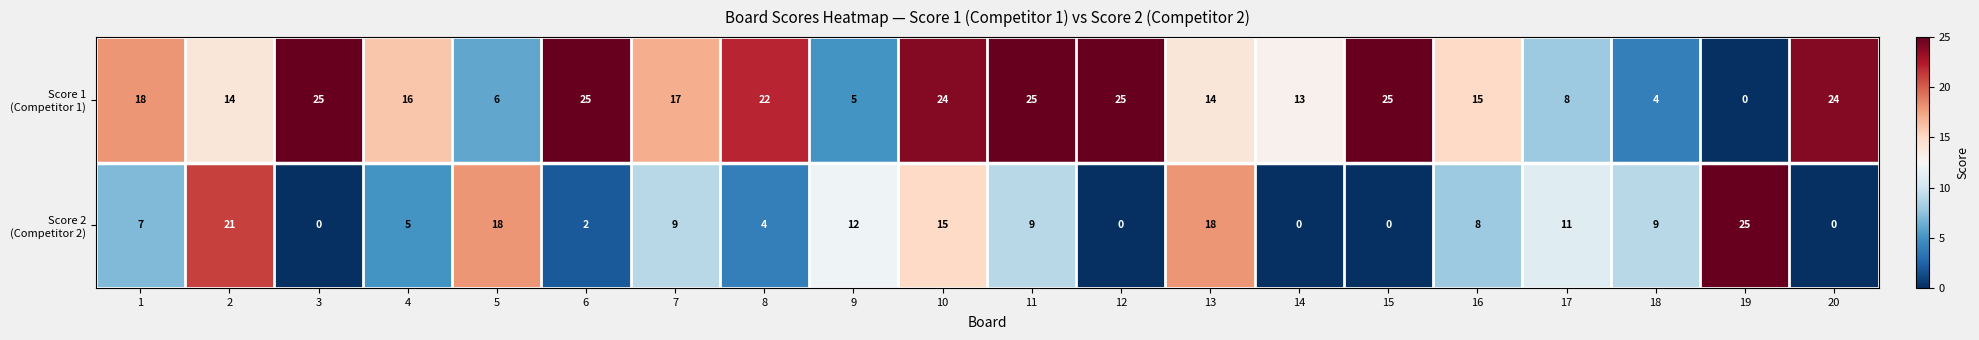

At how many categories does at least one series exceed 8?

20